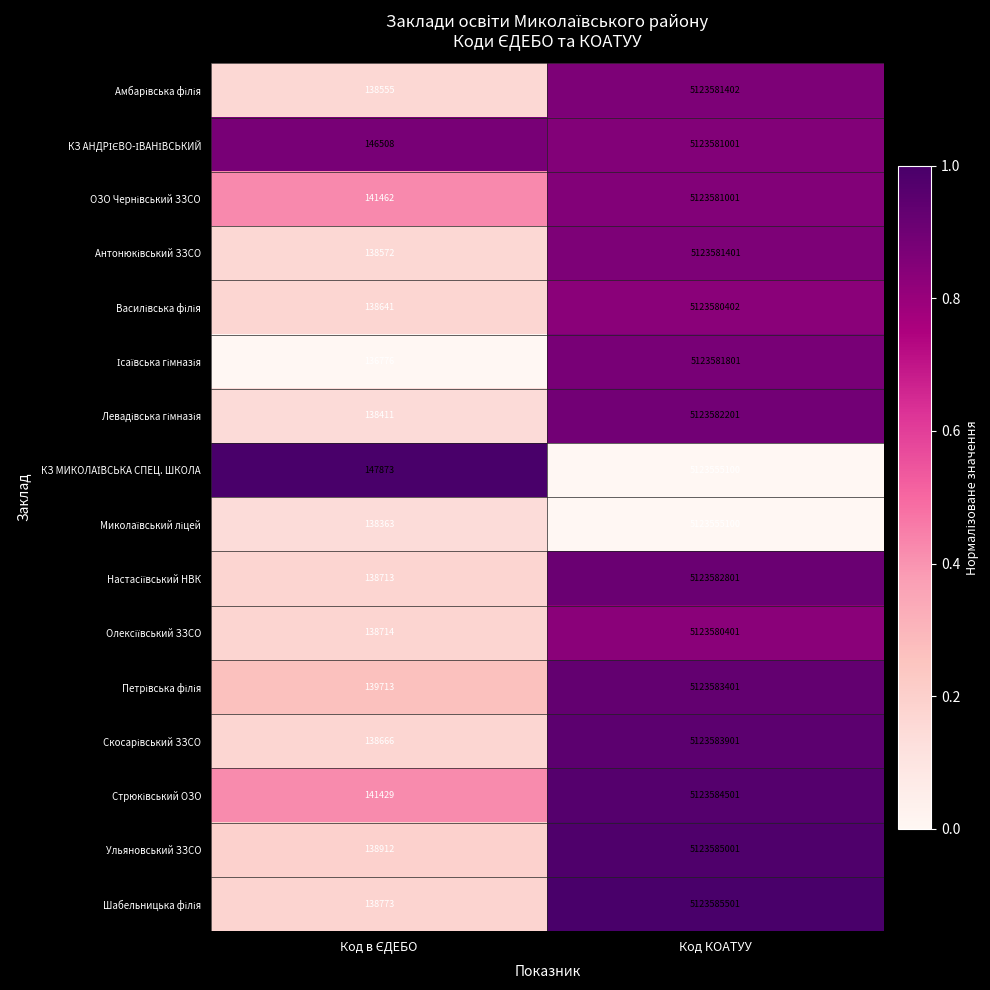

What is the greatest value displayed?

5123585501